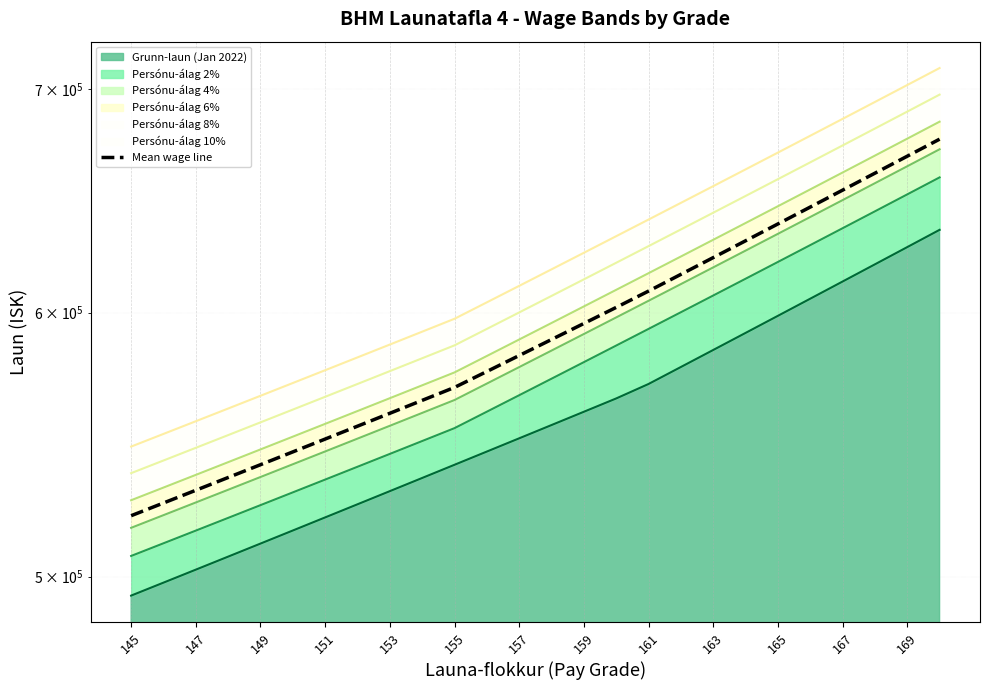

Which category has the lowest value across all series?

145